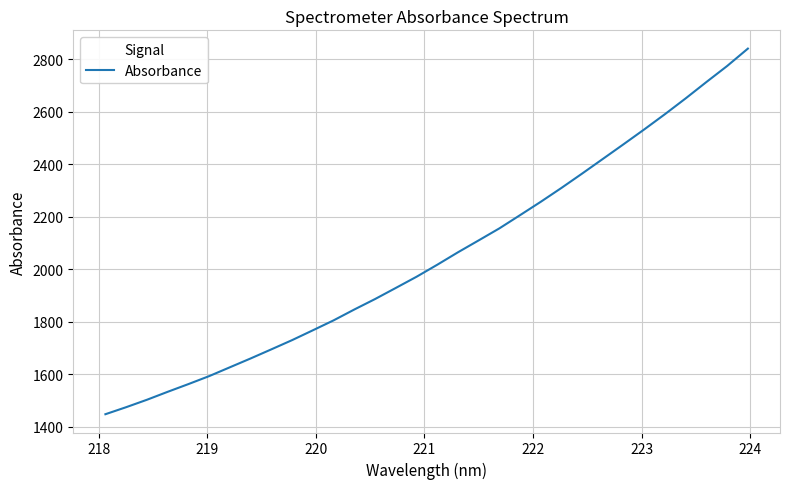

What is the maximum value shown in the chart?

2841.1